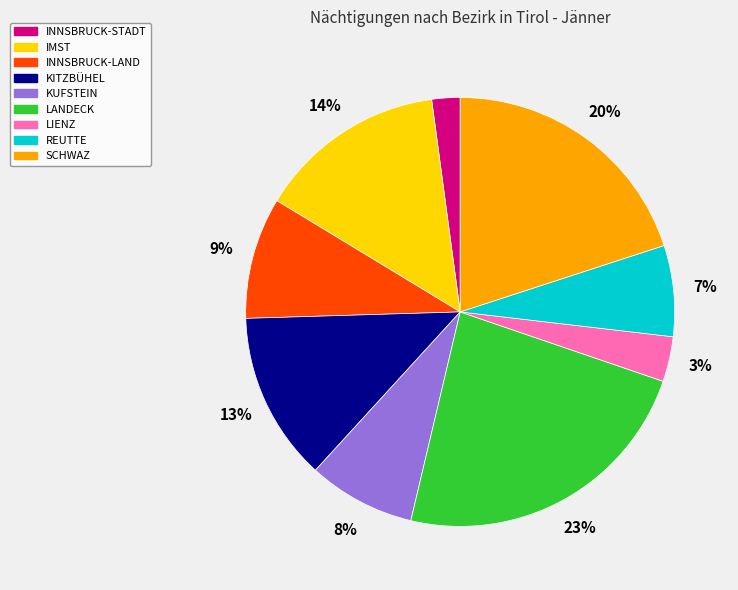

How many slices are in this pie chart?

9